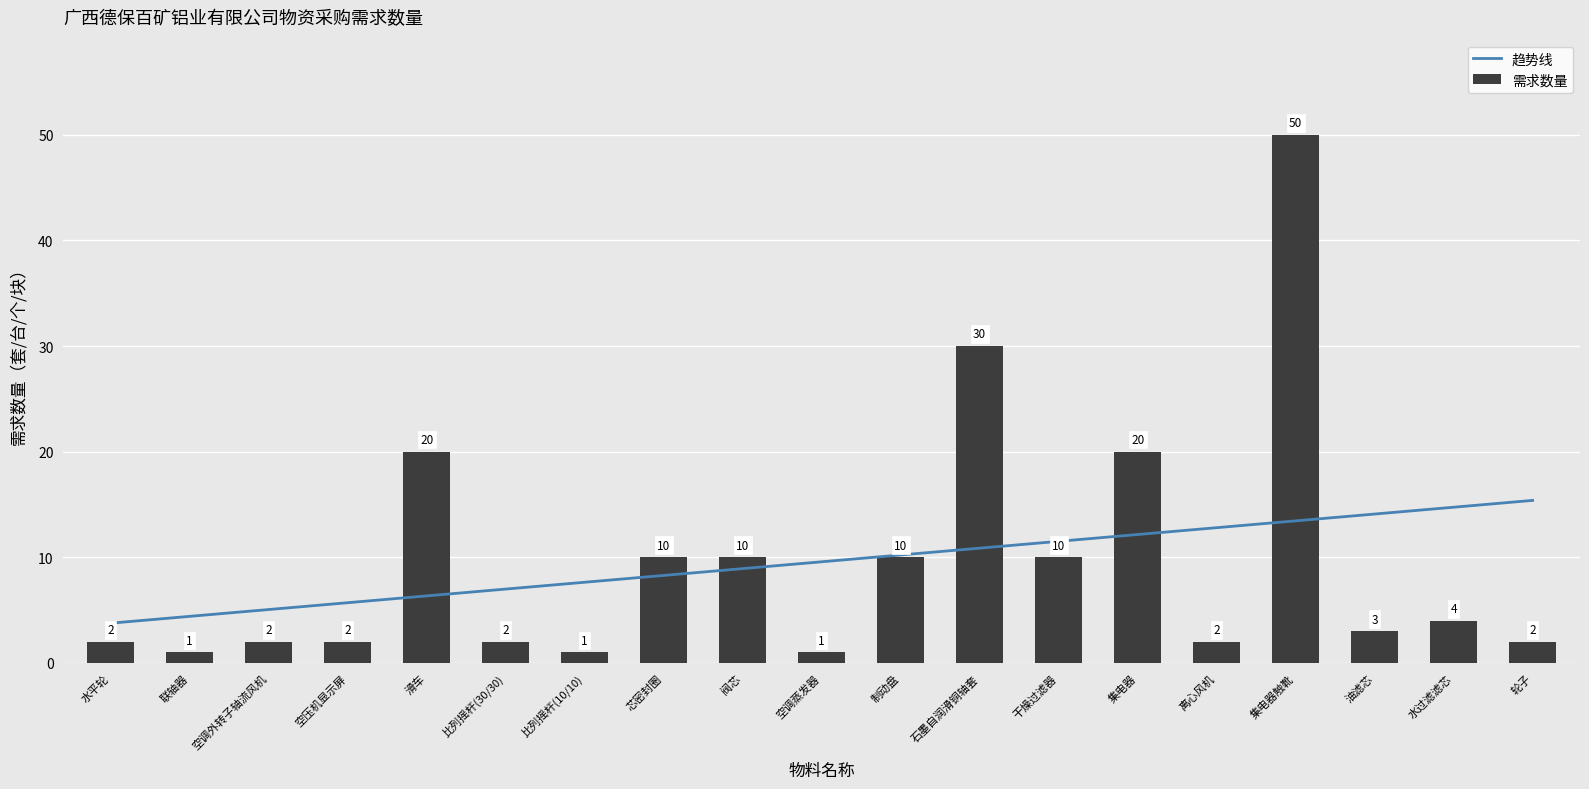

List the series in order of their overall mean, lowest first.

需求数量, 趋势线